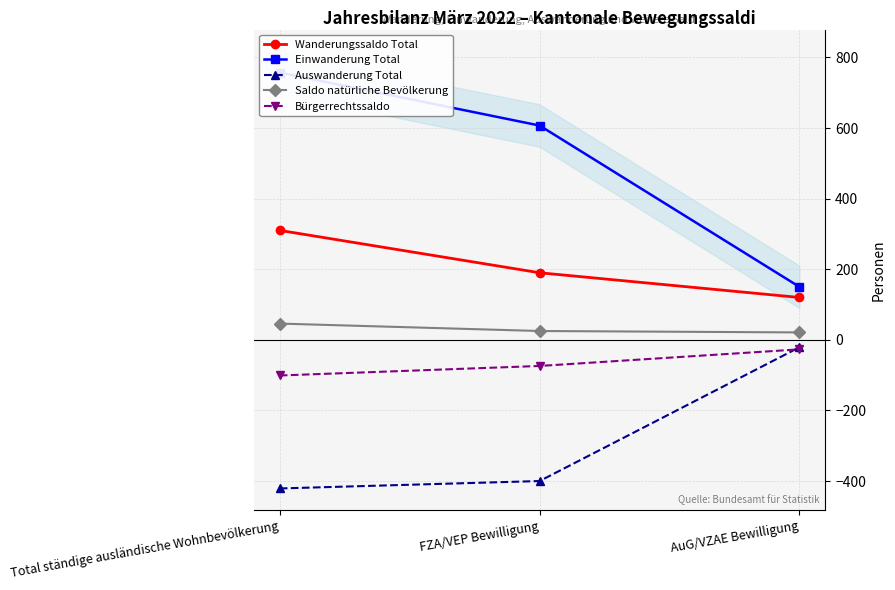

What are all the series names shown in the legend?

Wanderungssaldo Total, Einwanderung Total, Auswanderung Total, Saldo natürliche Bevölkerung, Bürgerrechtssaldo